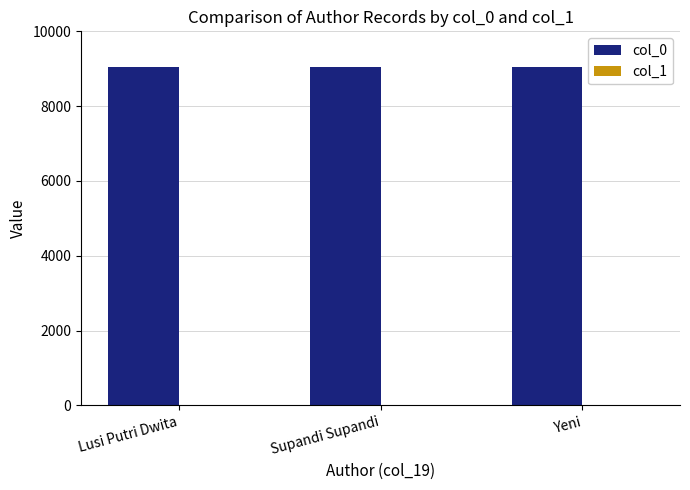

Are the bars grouped side by side (vs. stacked)?

Yes